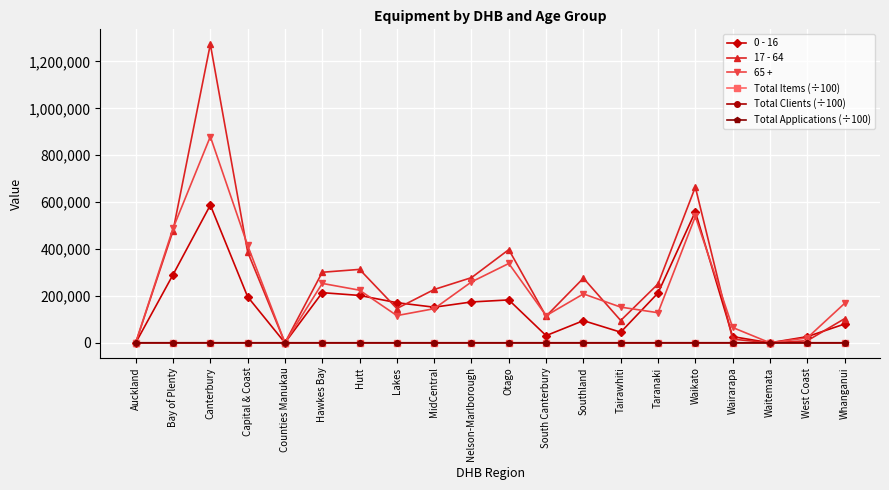

At how many categories does at least one series exceed 657460?

2